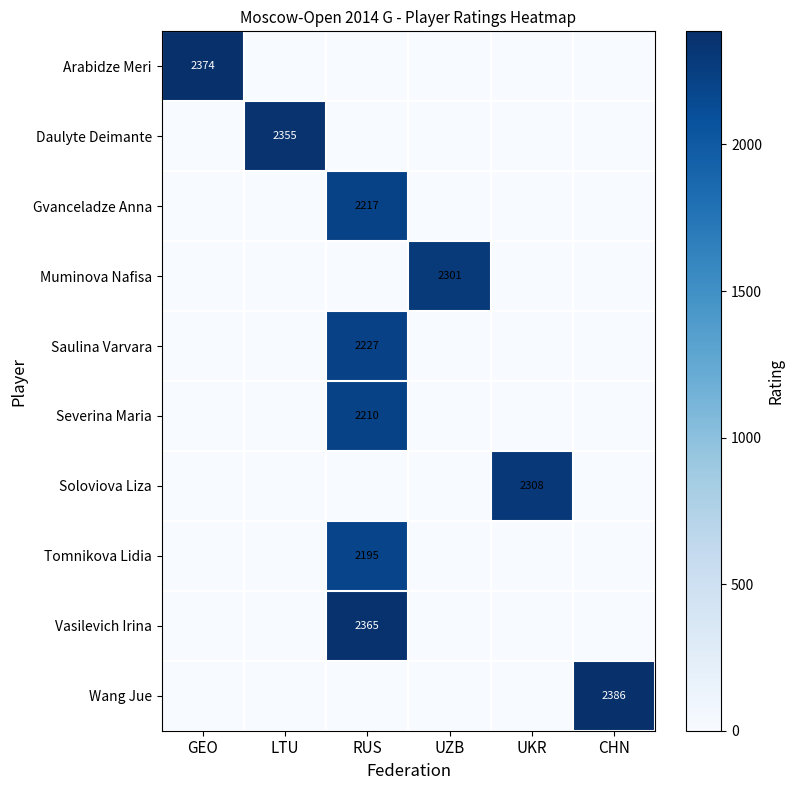

How many categories are shown in the chart?

6